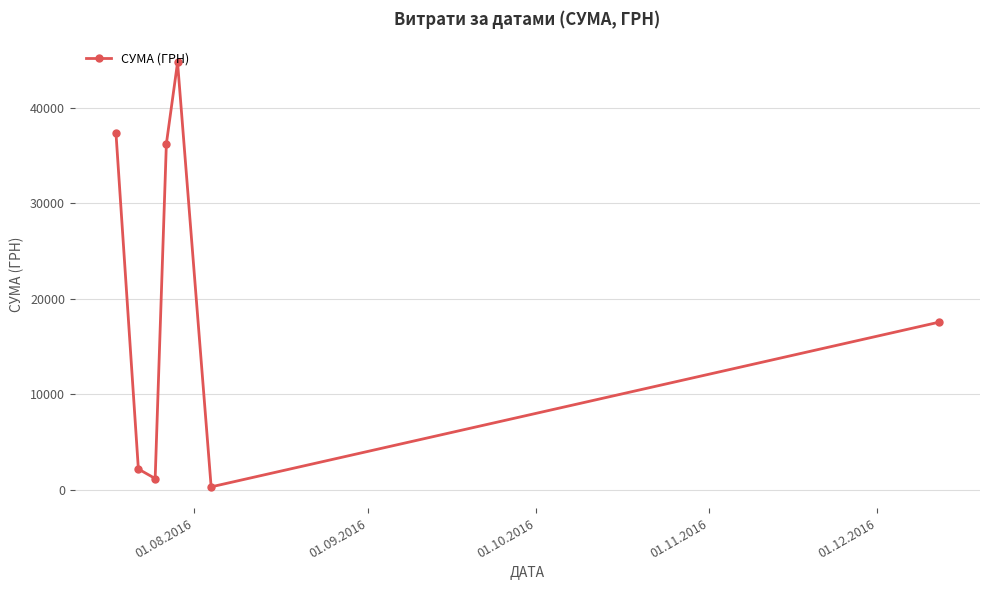

What is the sum of all values?

139503.9